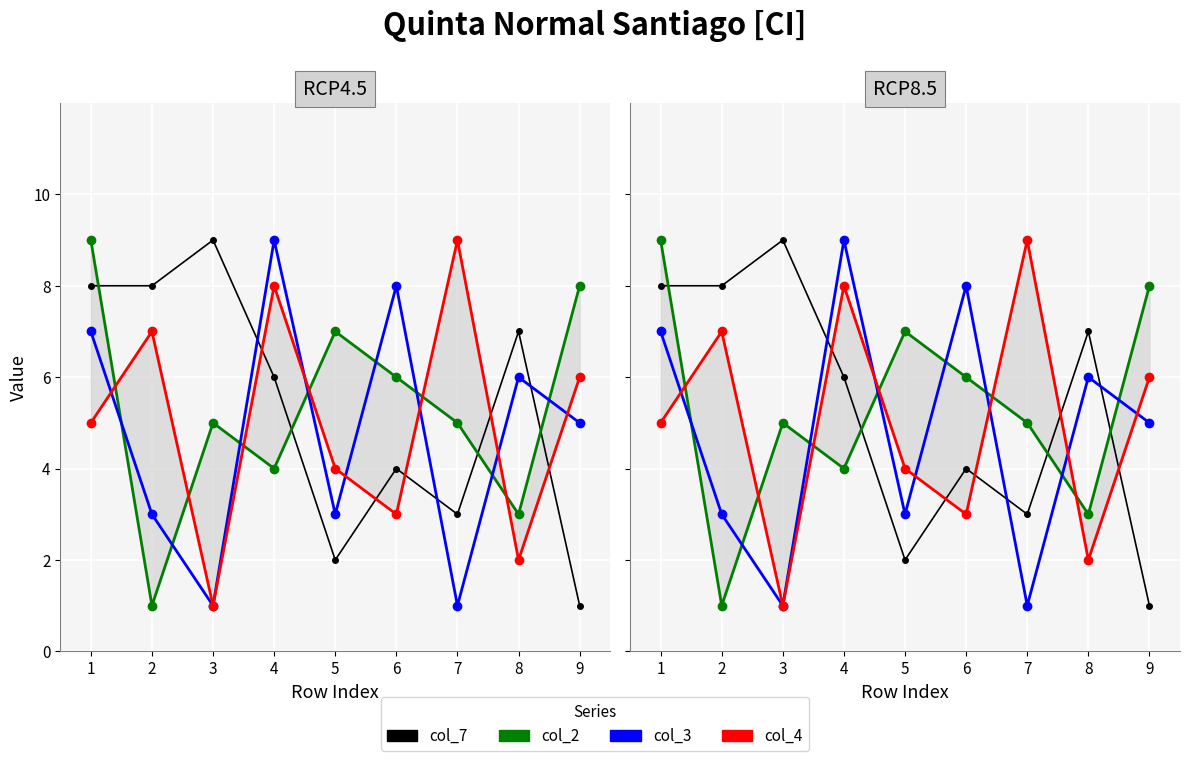

At which label is col_4 closest to 5?

1